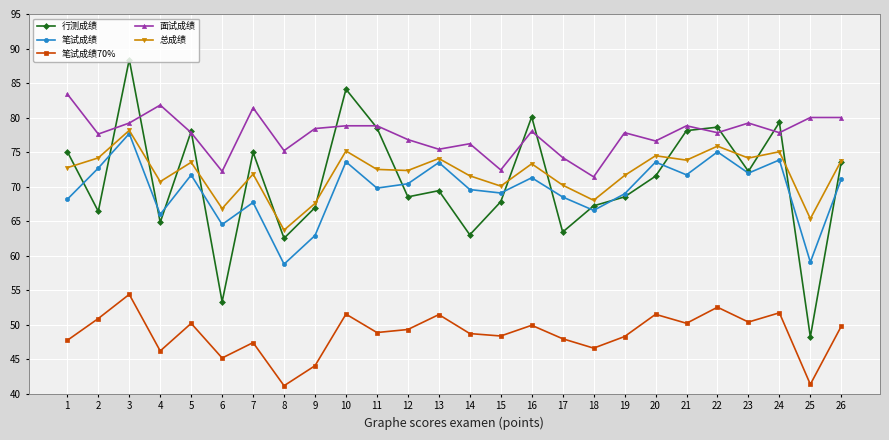

The 总成绩 series shows 32.6 at 6. True or false?

False